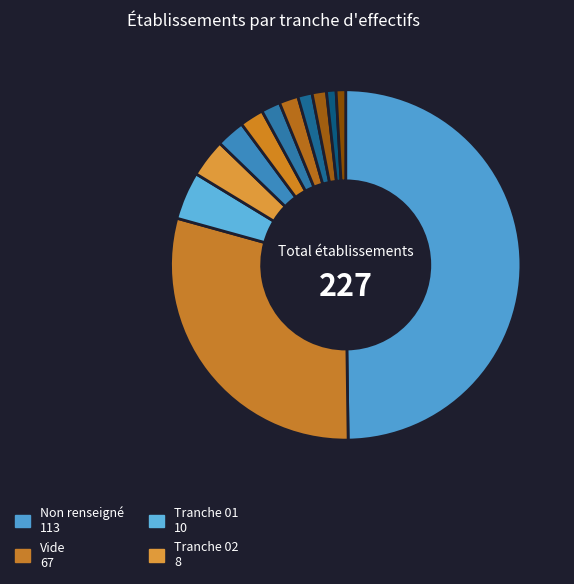

Rank the categories by value from highest to lowest.

NN, , 01, 02, 11, 00, 03, 12, 21, 22, 31, 32